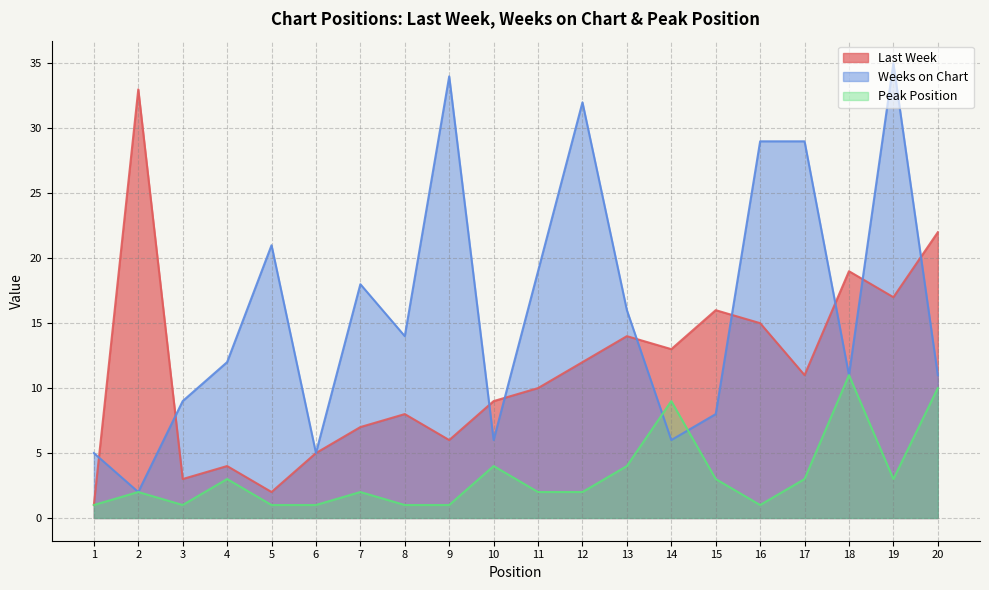

At which category is the sum across all series the highest?

19